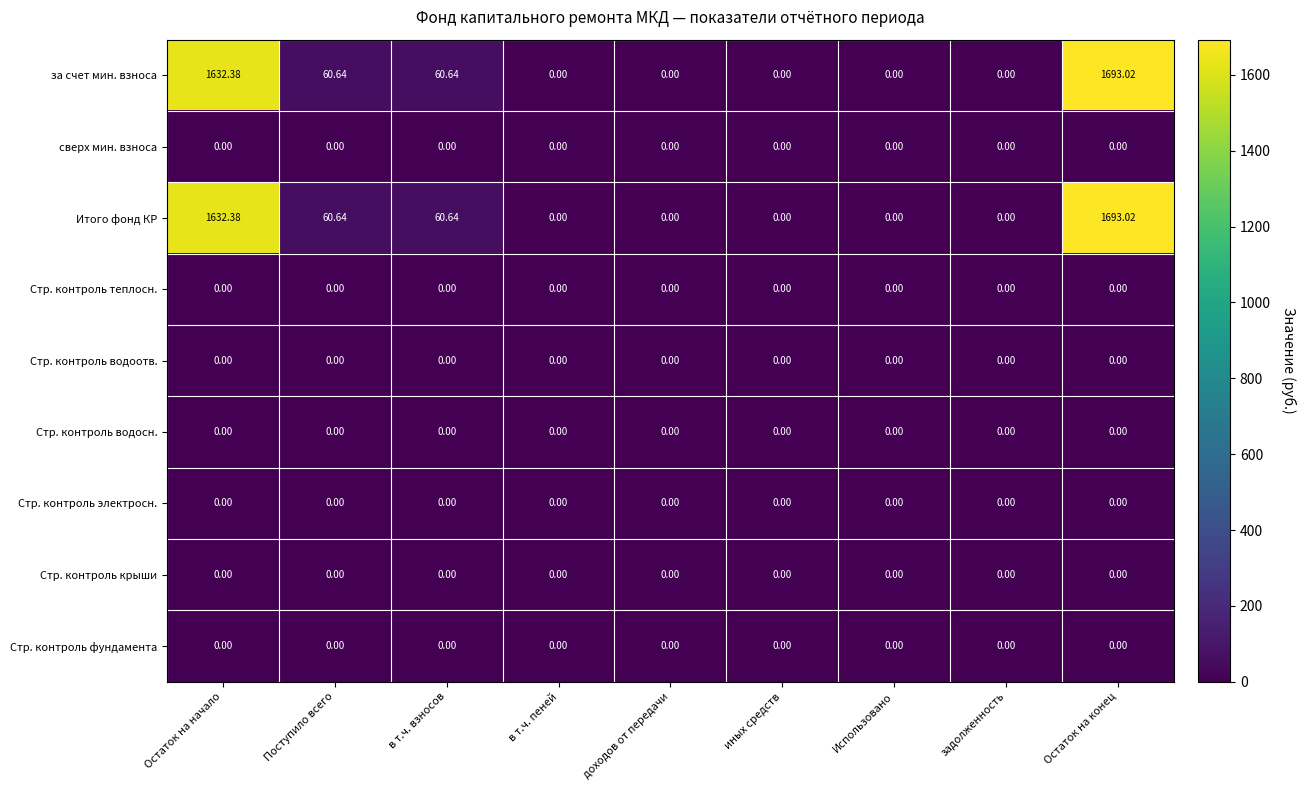

At which category is the sum across all series the highest?

Остаток на конец